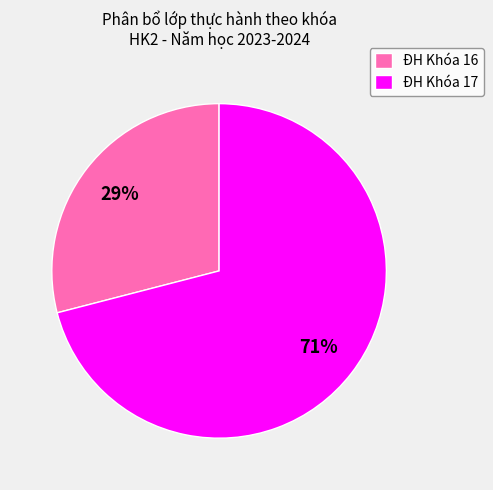

To the nearest percent, what portion does ĐH Khóa 17 represent?

71%